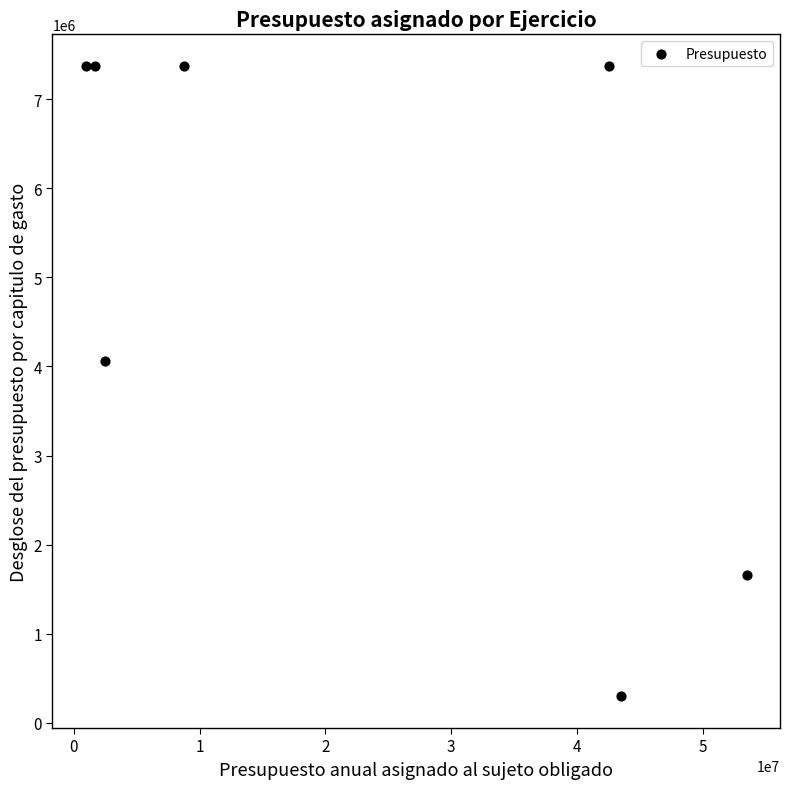

What is the average Y value?

5073327